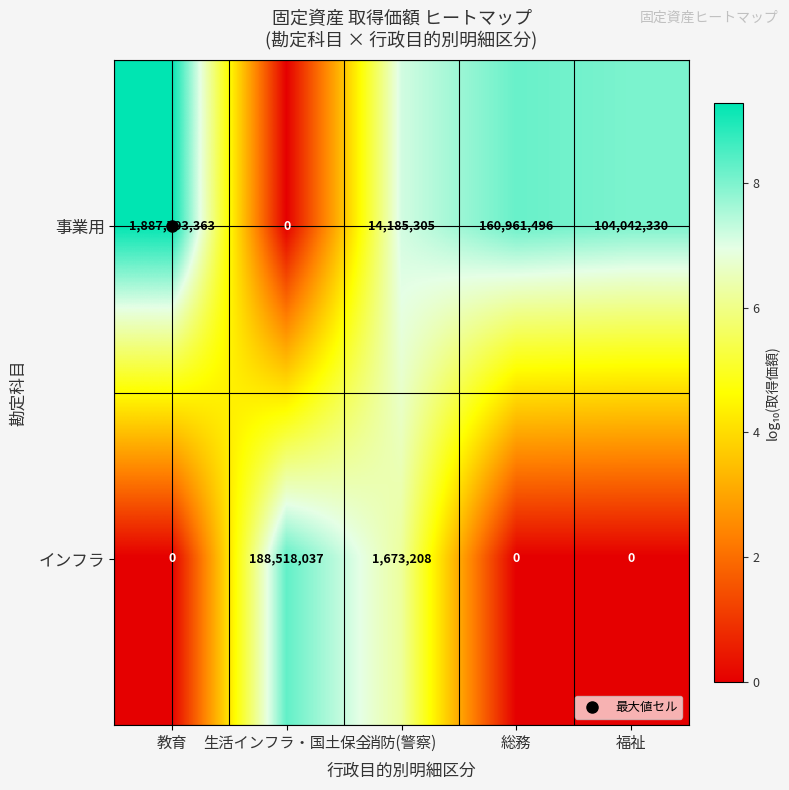

List the series in order of their peak value, lowest first.

インフラ, 事業用